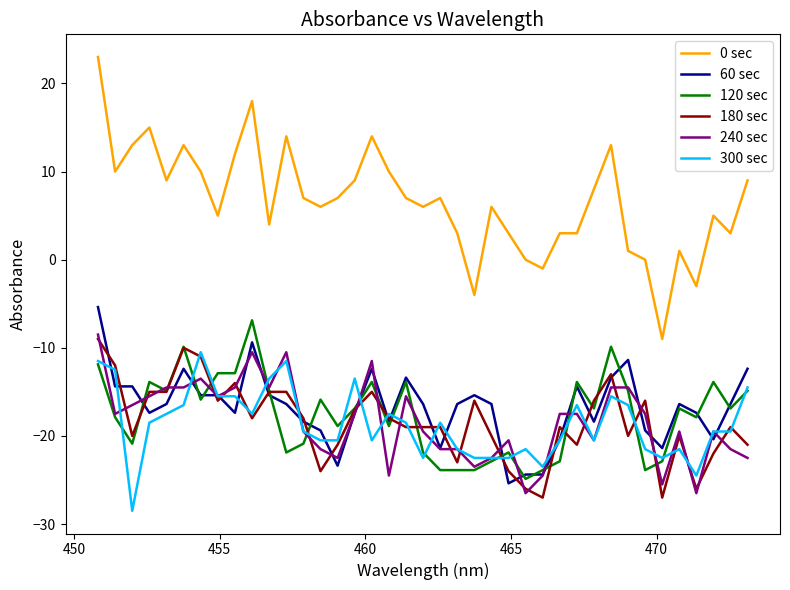

True or false: 120 sec and 300 sec cross at least once.

True